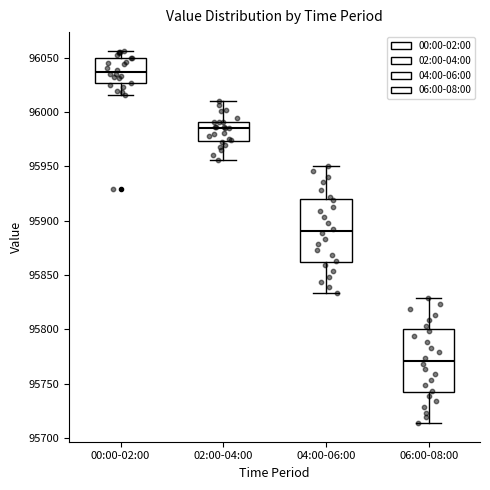

Reading left to right, read every box against the y-axis: the position of its median line, the range the box covers, and the ends of its whiskers. The values are not printed on the chart, so give them approximately, as read against the axis.

00:00-02:00: median 96035, box 96025 to 96050, whiskers 96015 to 96055
02:00-04:00: median 95985, box 95975 to 95990, whiskers 95955 to 96010
04:00-06:00: median 95890, box 95860 to 95920, whiskers 95835 to 95950
06:00-08:00: median 95770, box 95740 to 95800, whiskers 95715 to 95830